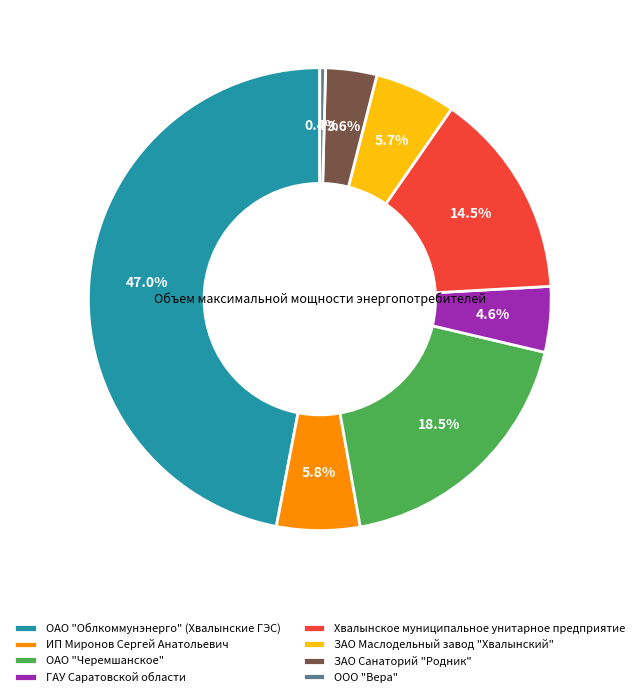

True or false: ЗАО Санаторий "Родник" accounts for 15% of the total.

False